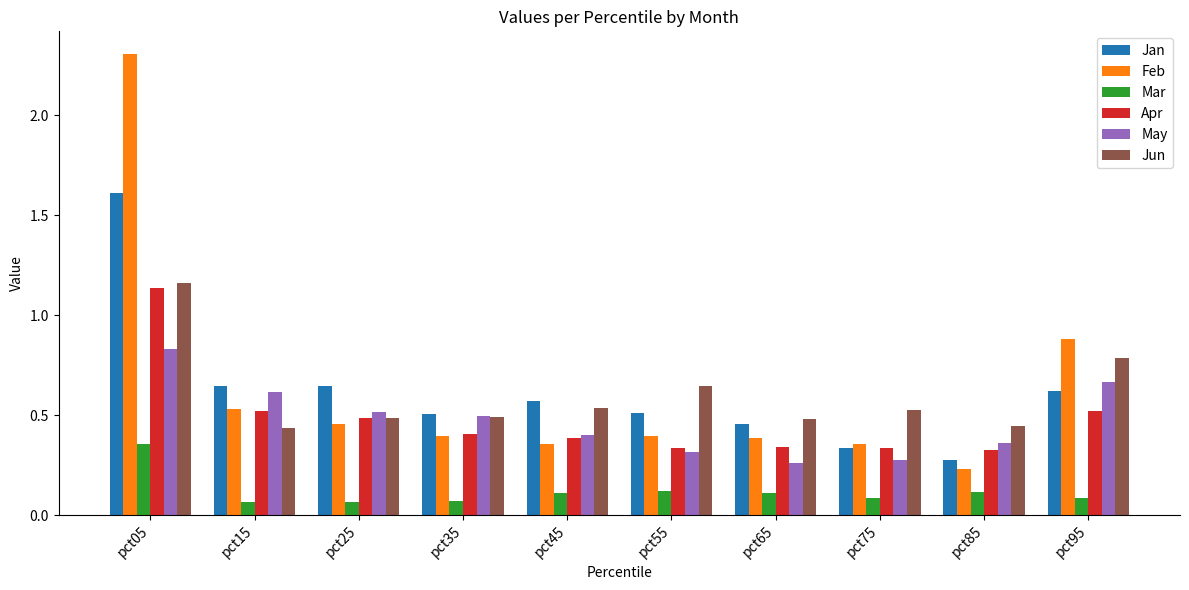

Between pct05 and pct65, which series saw the biggest shift?

Feb